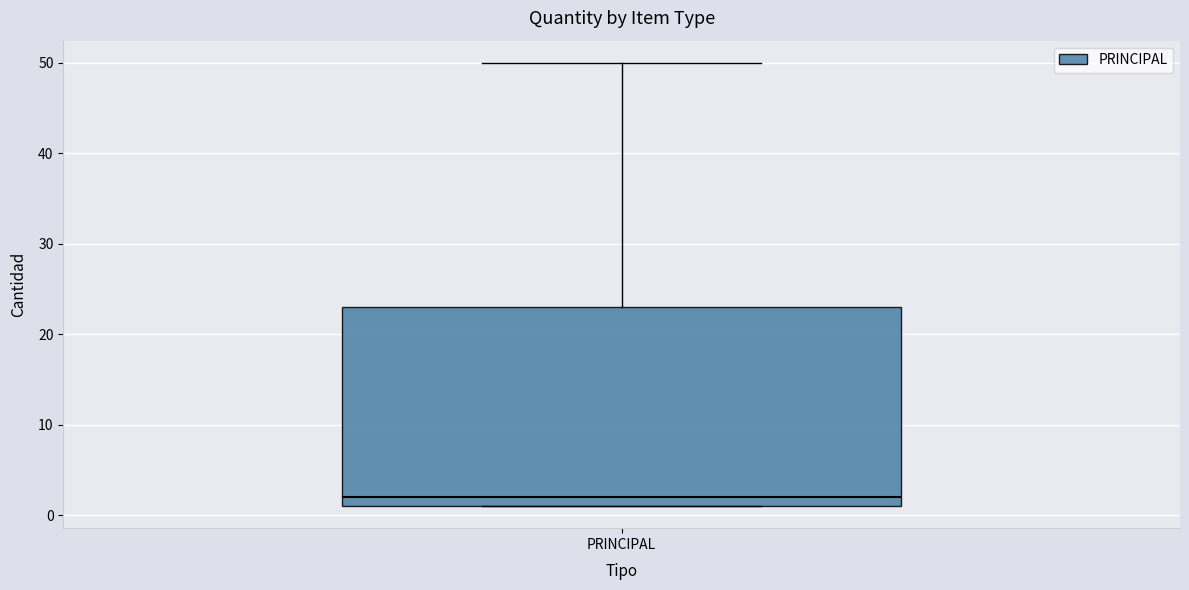

Where does the upper whisker of the box for PRINCIPAL end on the y-axis? The values are not printed on the chart, so give them approximately, as read against the axis.

50